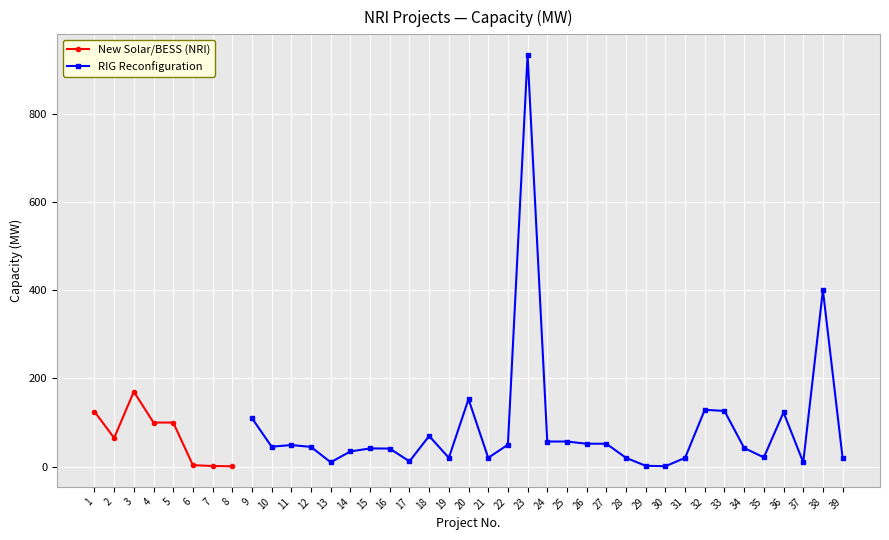

Is the value of RIG Reconfiguration at 20 greater than the value of New Solar/BESS (NRI) at 39?

No